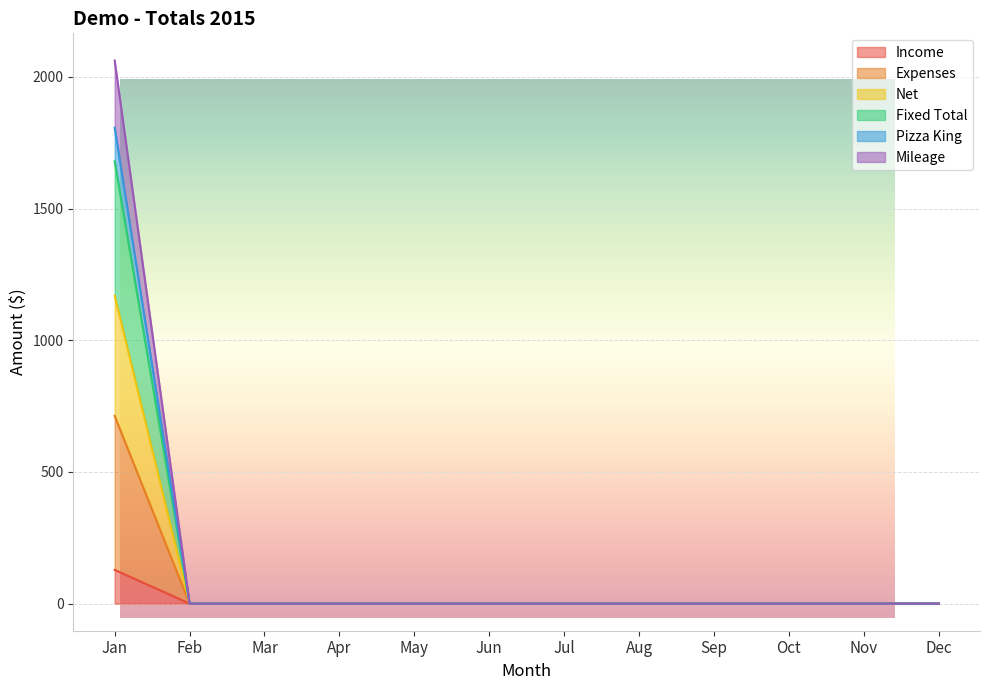

How many data points does each series have?

12